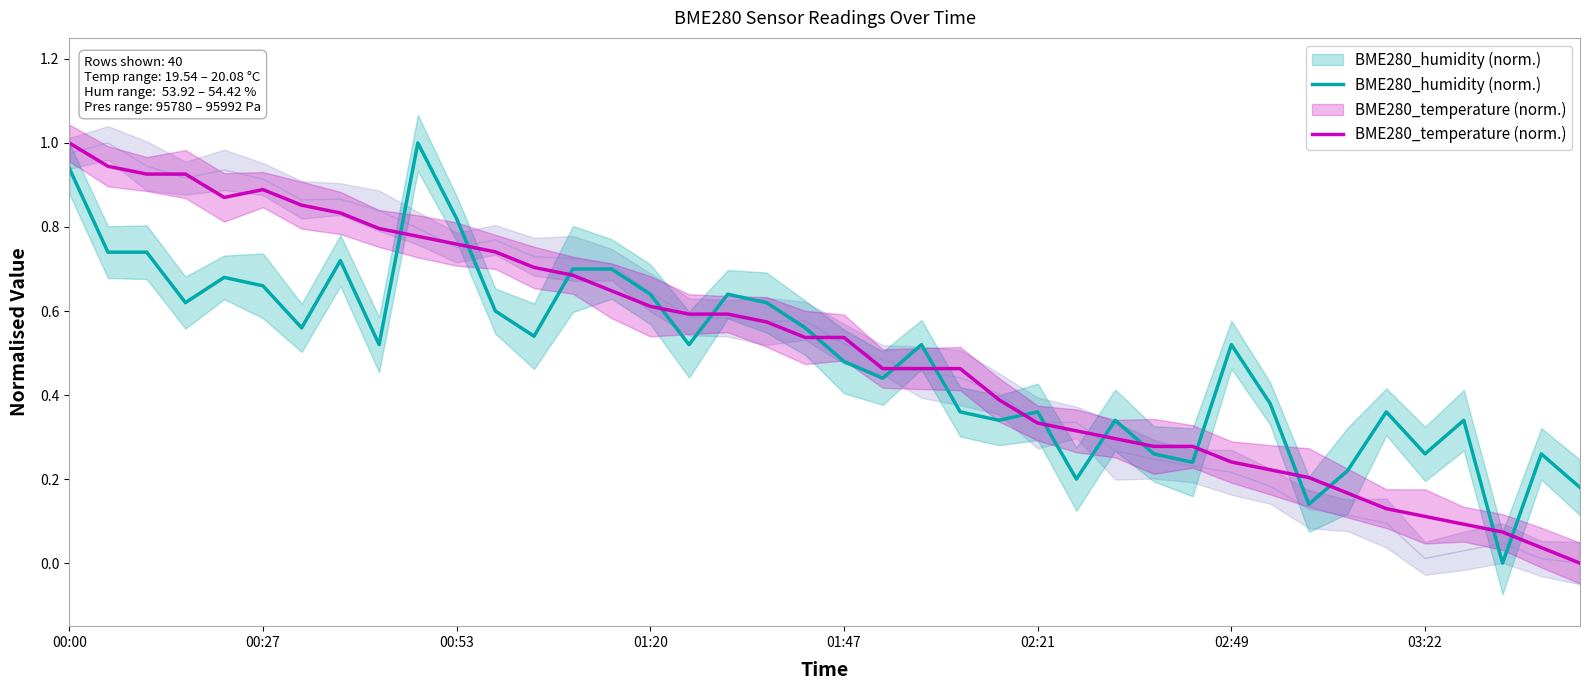

What is the average value of the BME280_humidity (norm.) series?

0.5